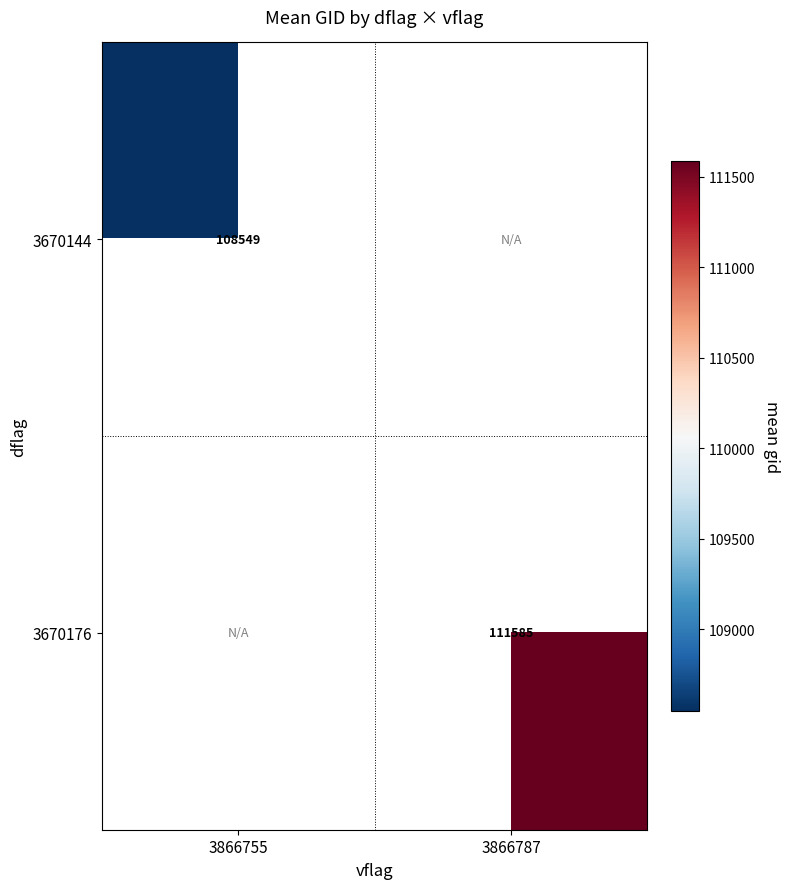

The value of 3670144 at 3866755 is 108549.0. True or false?

True